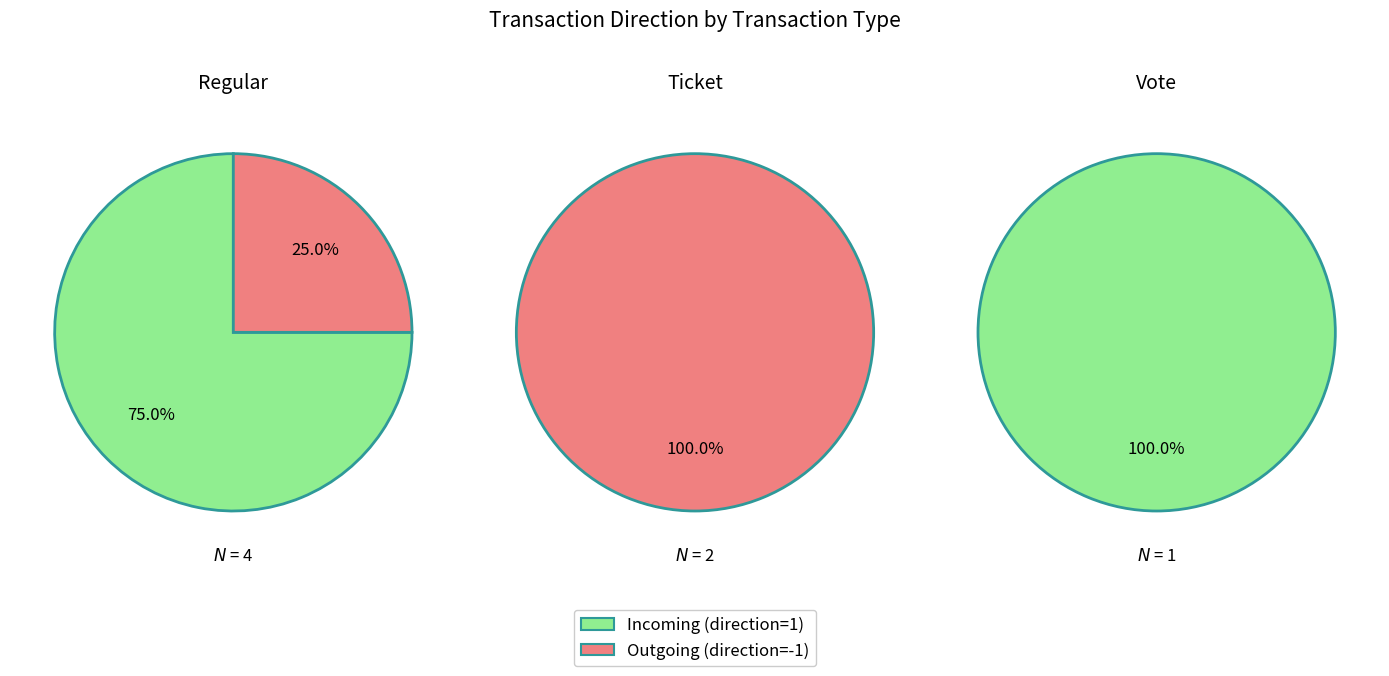

To the nearest percent, what percentage of the pie is Regular?

33%